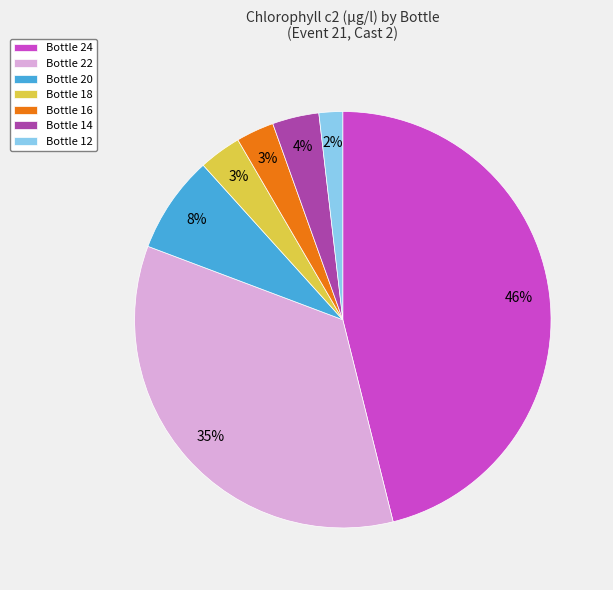

True or false: Bottle 14 accounts for 4% of the total.

True